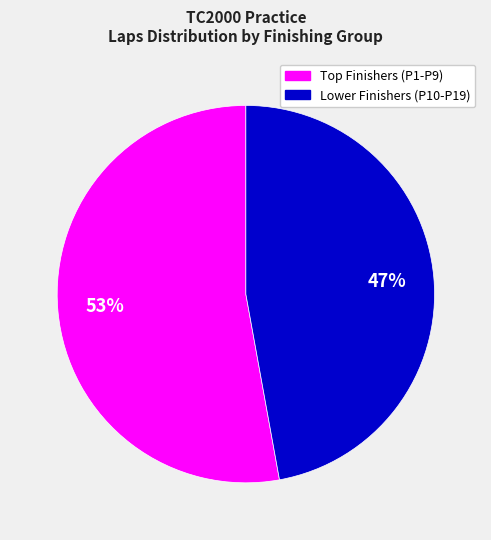

Is there a majority slice in this chart?

Yes